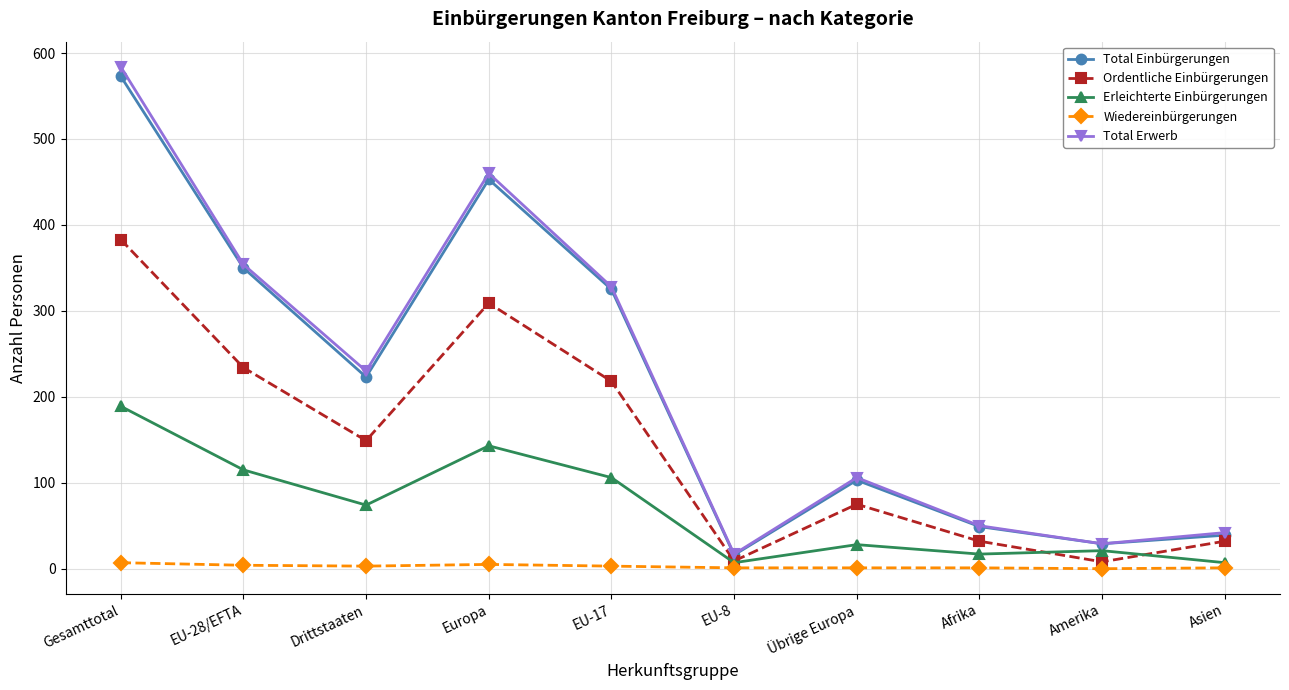

Is this an area chart (filled region under the line)?

No